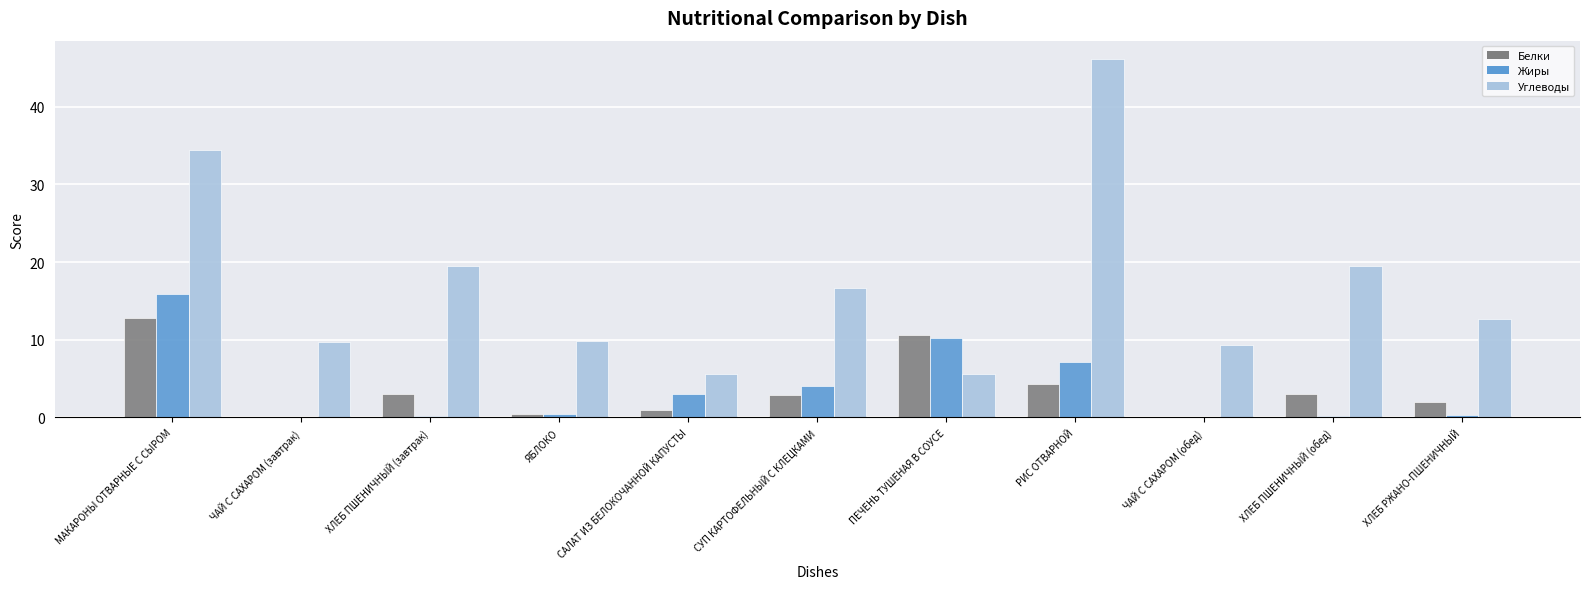

Where is Жиры nearest to the value 7?

РИС ОТВАРНОЙ